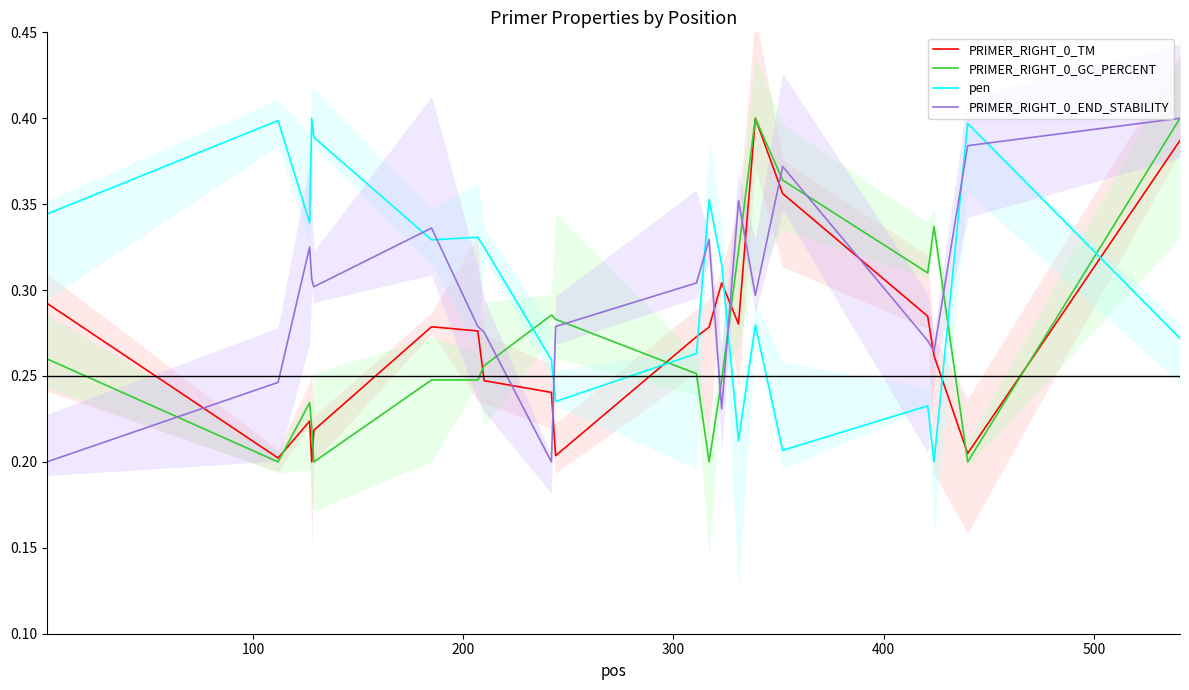

Is this an area chart (filled region under the line)?

No